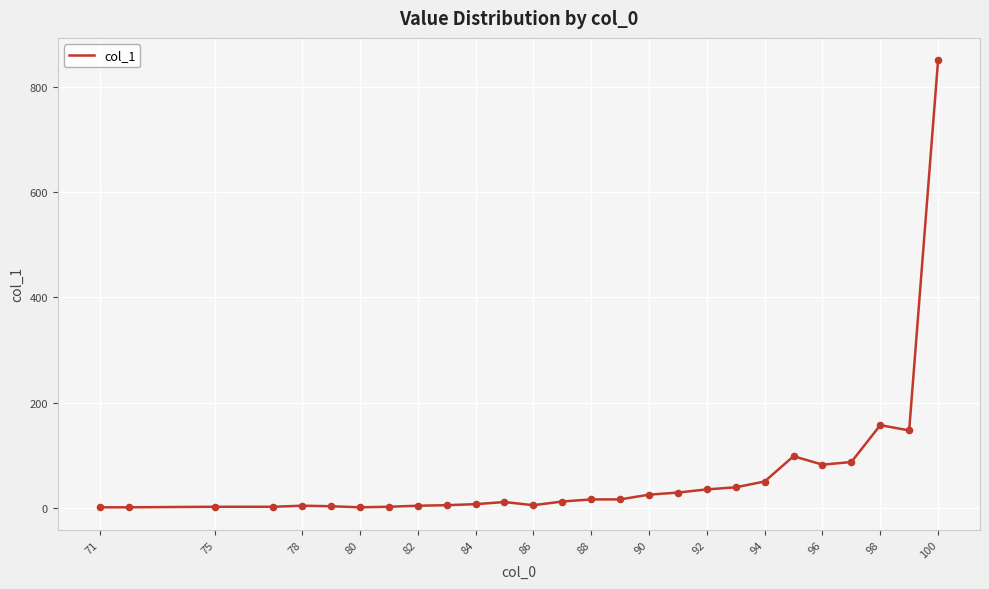

What is the maximum value shown in the chart?

850